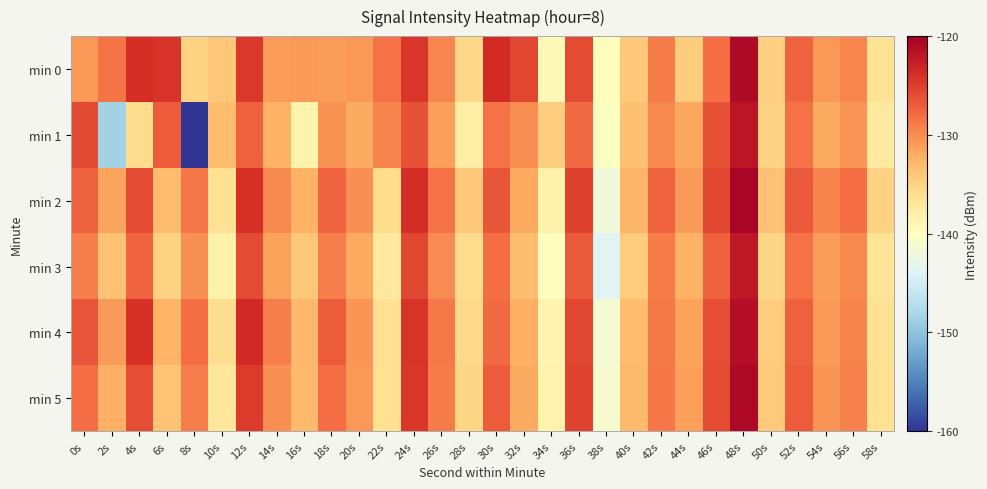

What is the minimum value shown in the chart?

-159.9